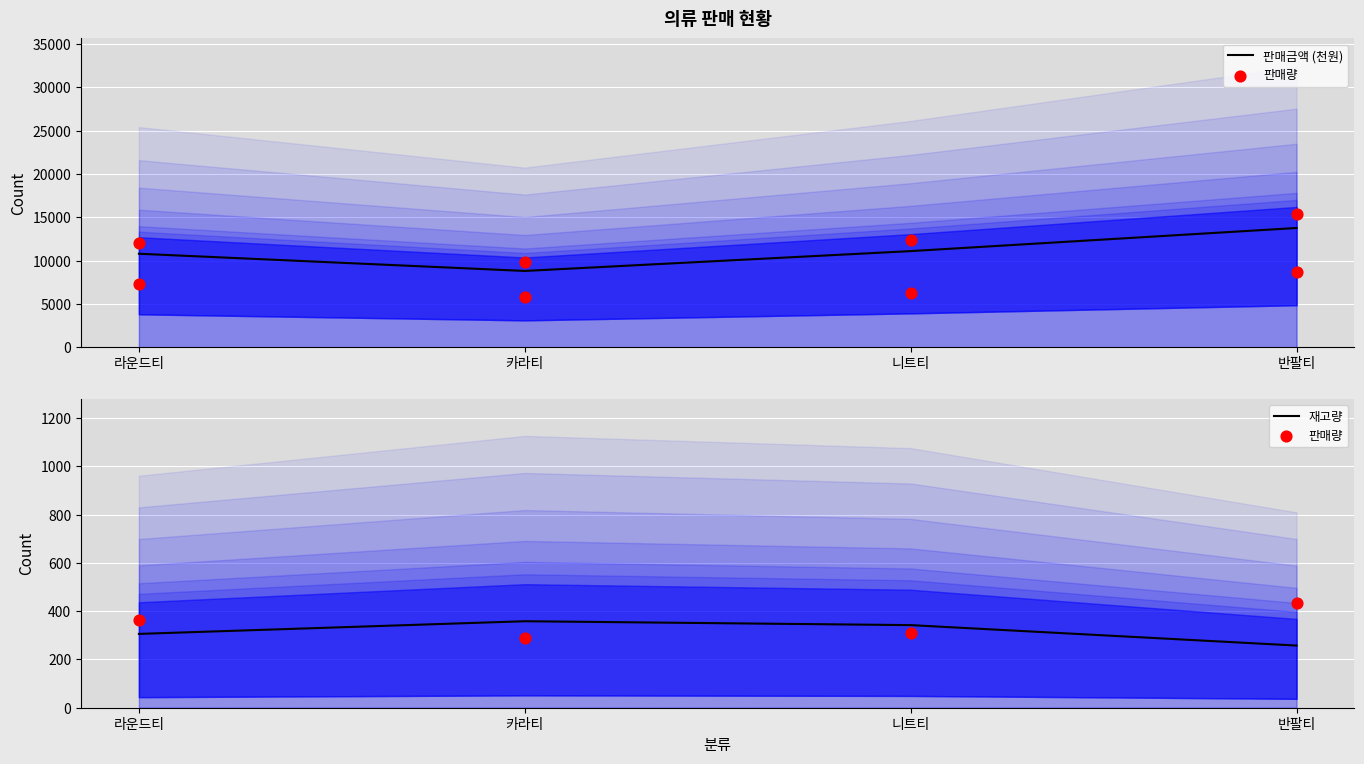

At how many categories does at least one series exceed 5629?

4